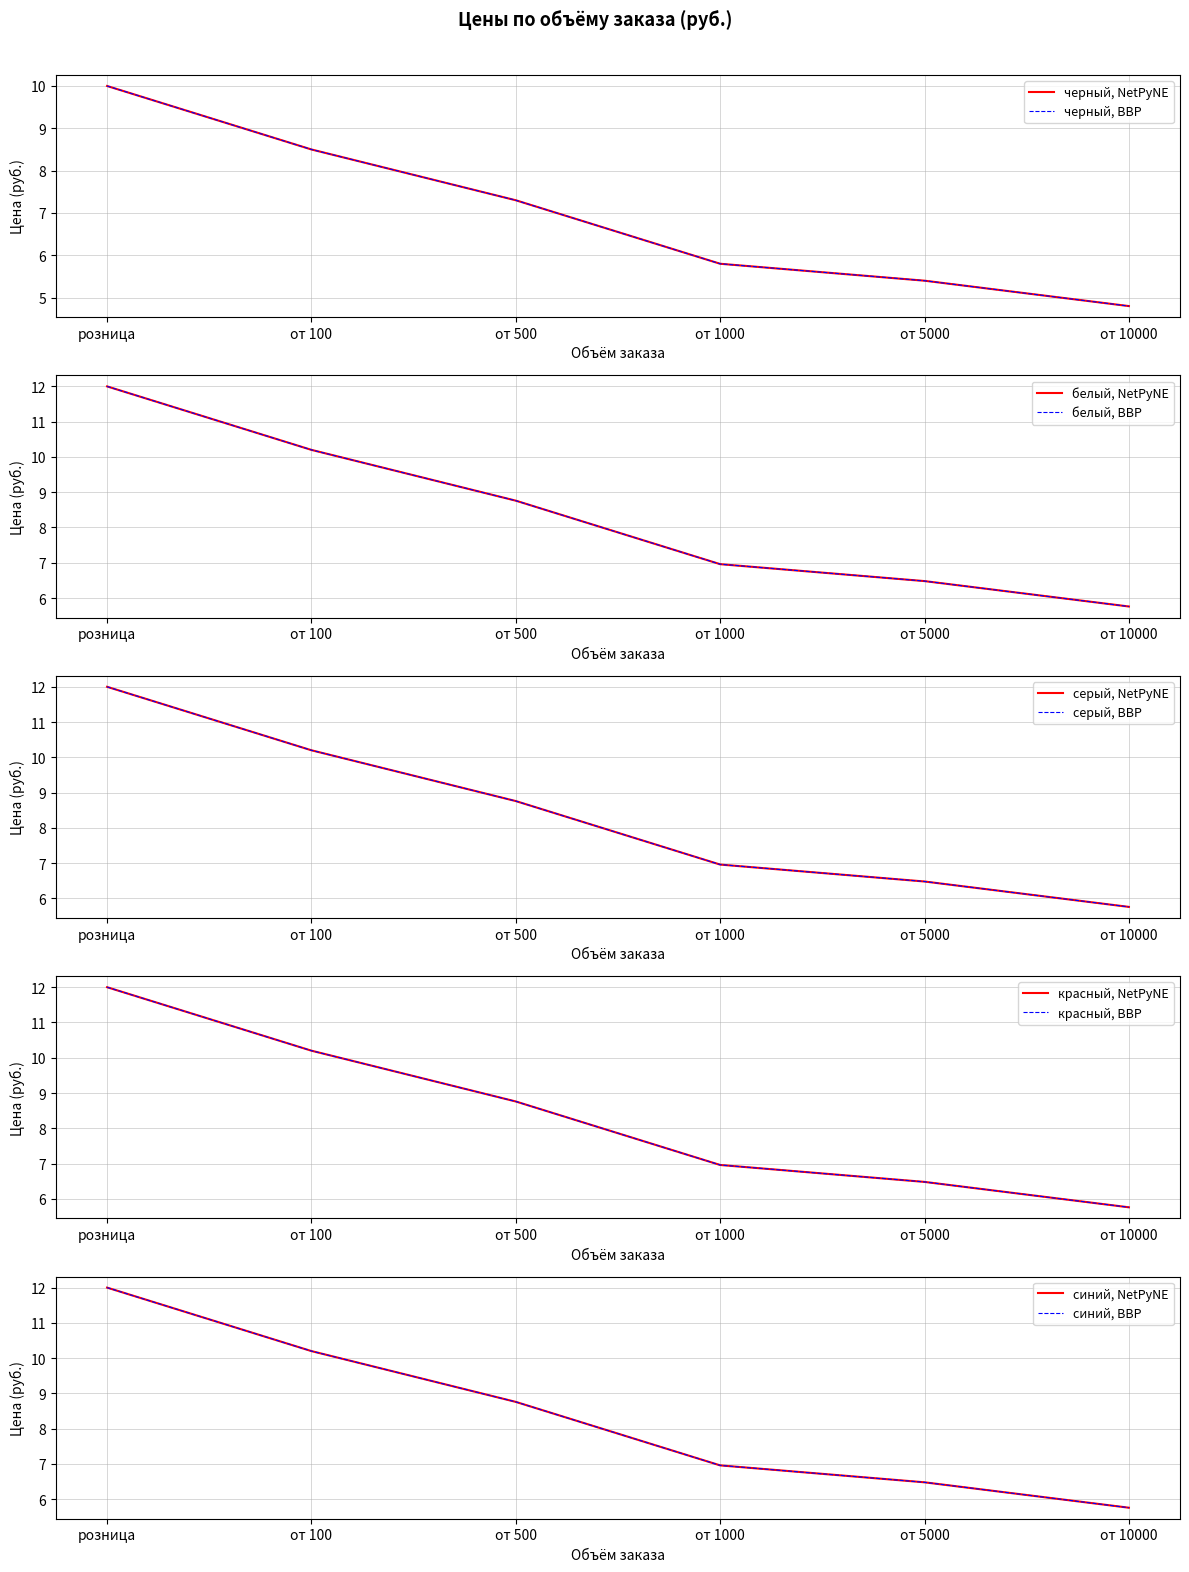

What is the sum of all белый values?

41.8